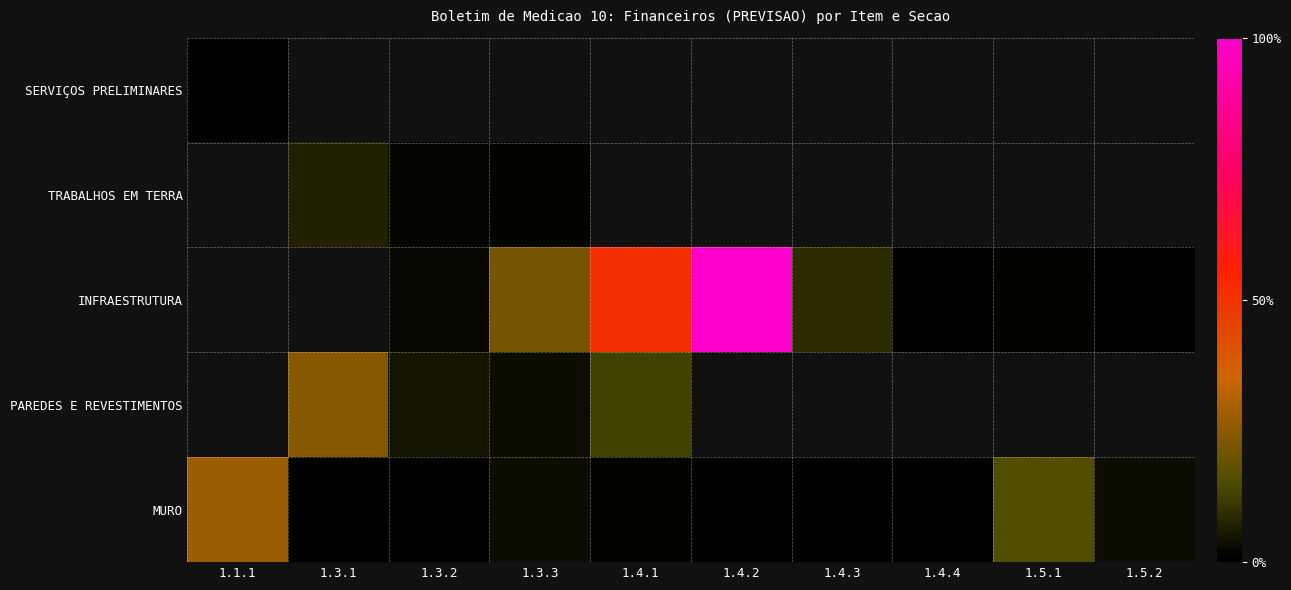

Between 1.3.1 and 1.4.4, which is larger?

1.3.1